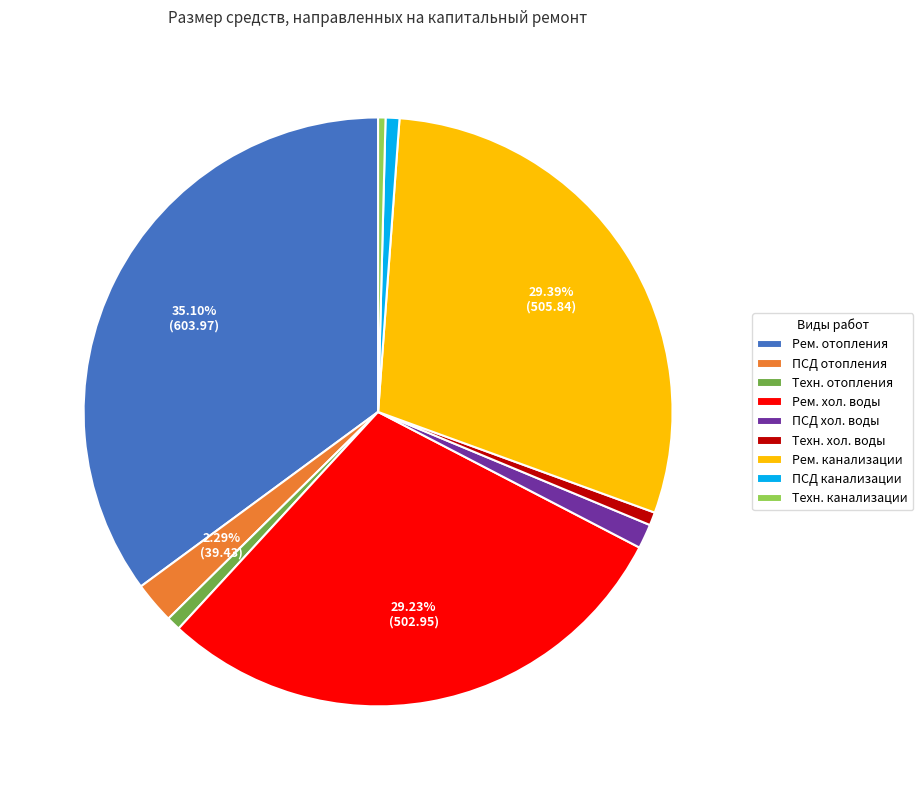

How many slices are in this pie chart?

9